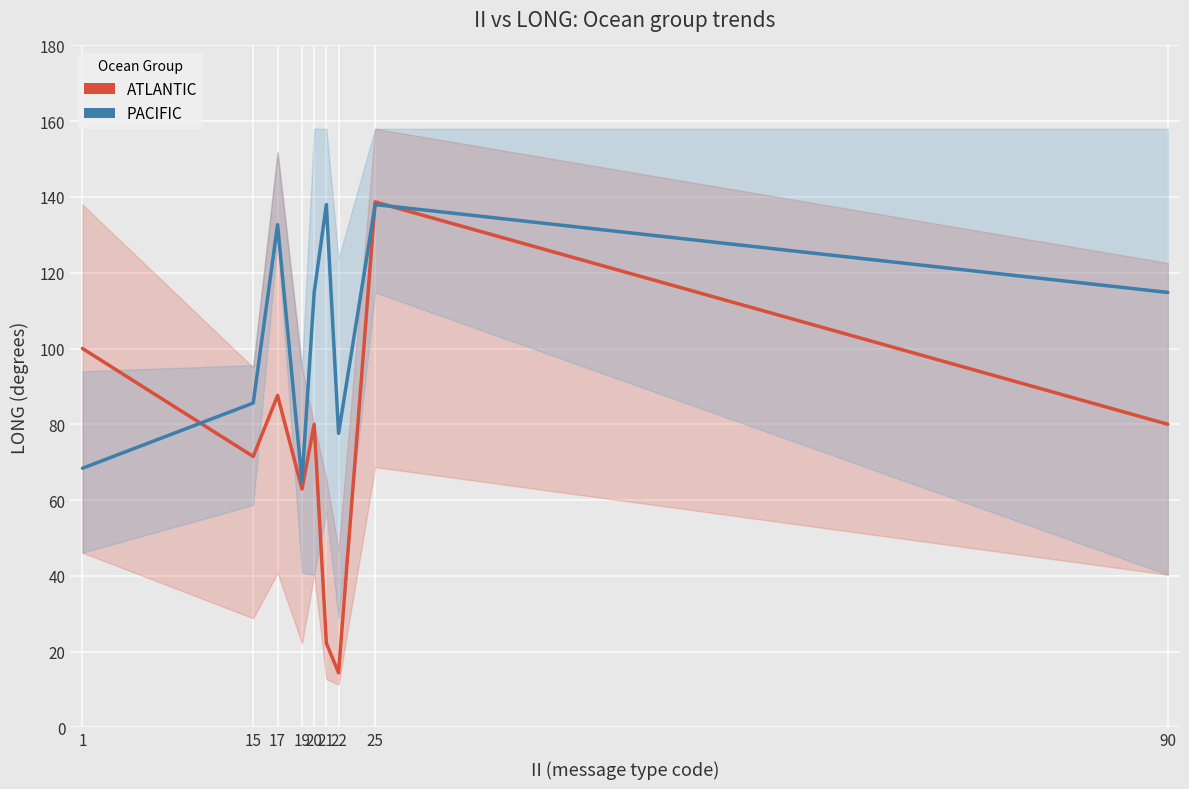

Between 1 and 15, which is larger?

1